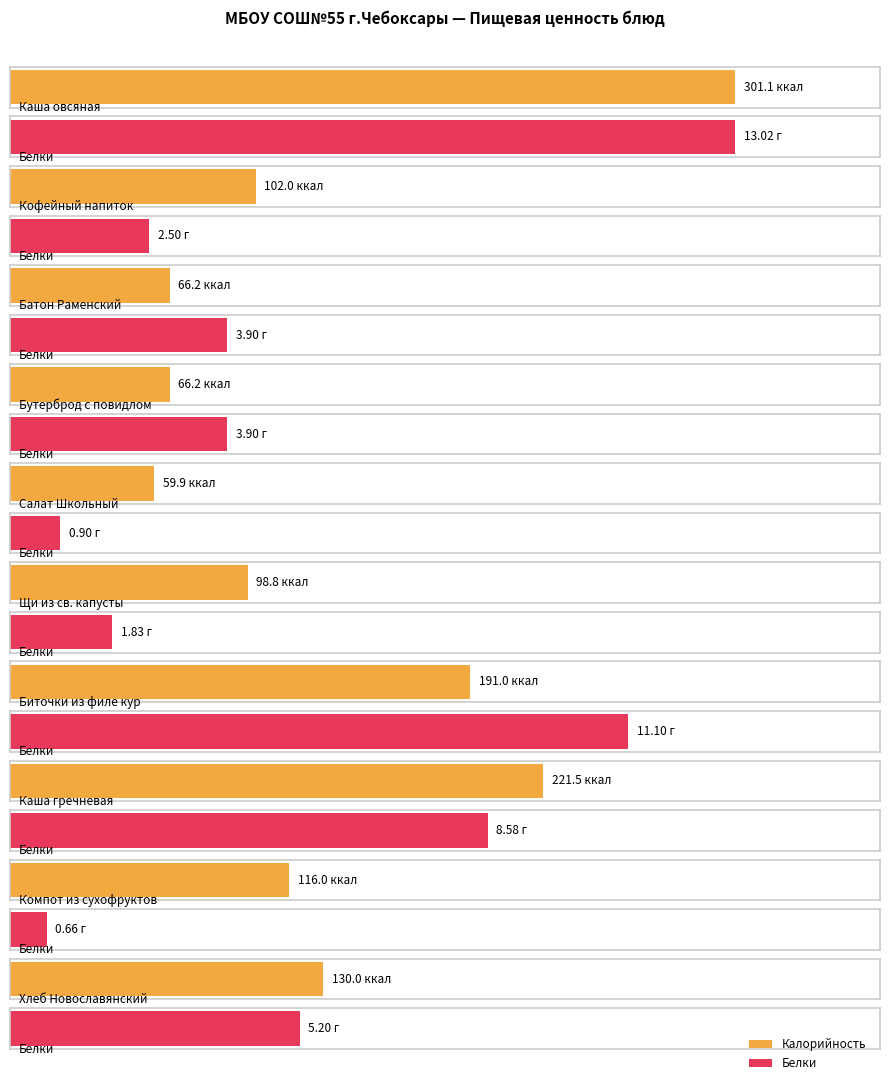

What is the lowest value of the Калорийность series?

59.9